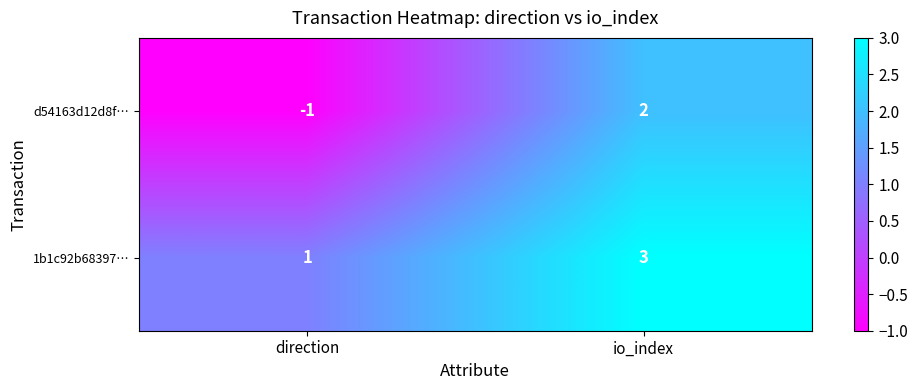

Reading left to right, what are all the values shown in this chart?

d54163d12d8f…: -1	2
1b1c92b68397…: 1	3